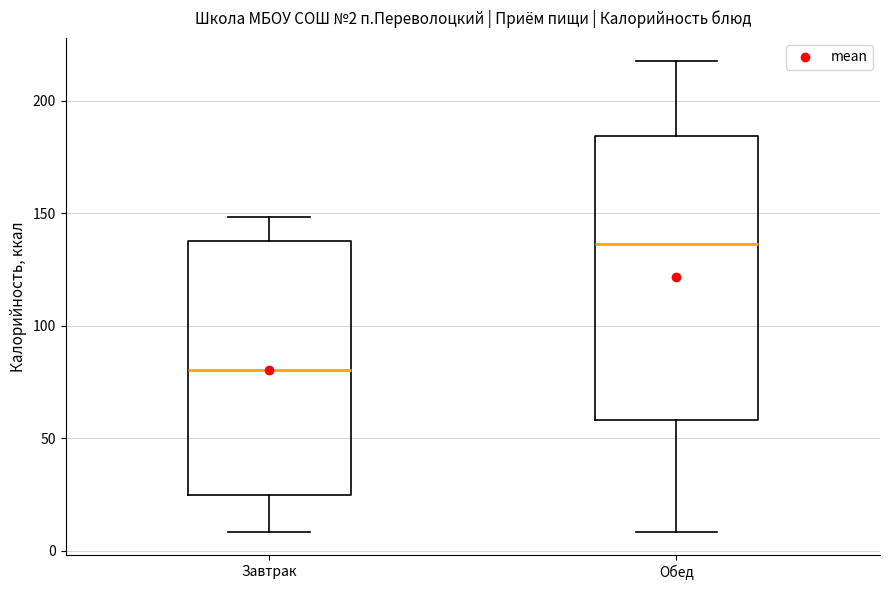

Which box's median line is the lowest?

Завтрак